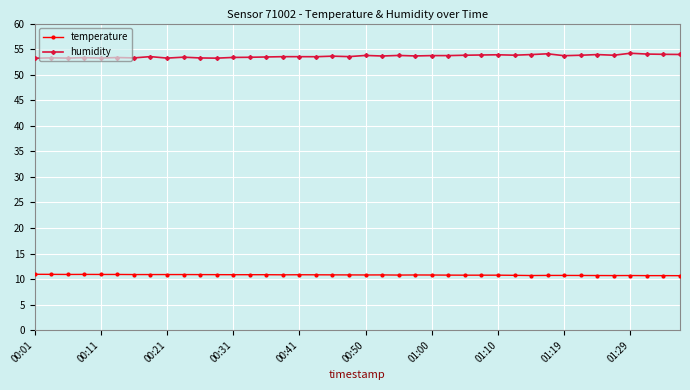

True or false: temperature and humidity intersect in this chart.

False